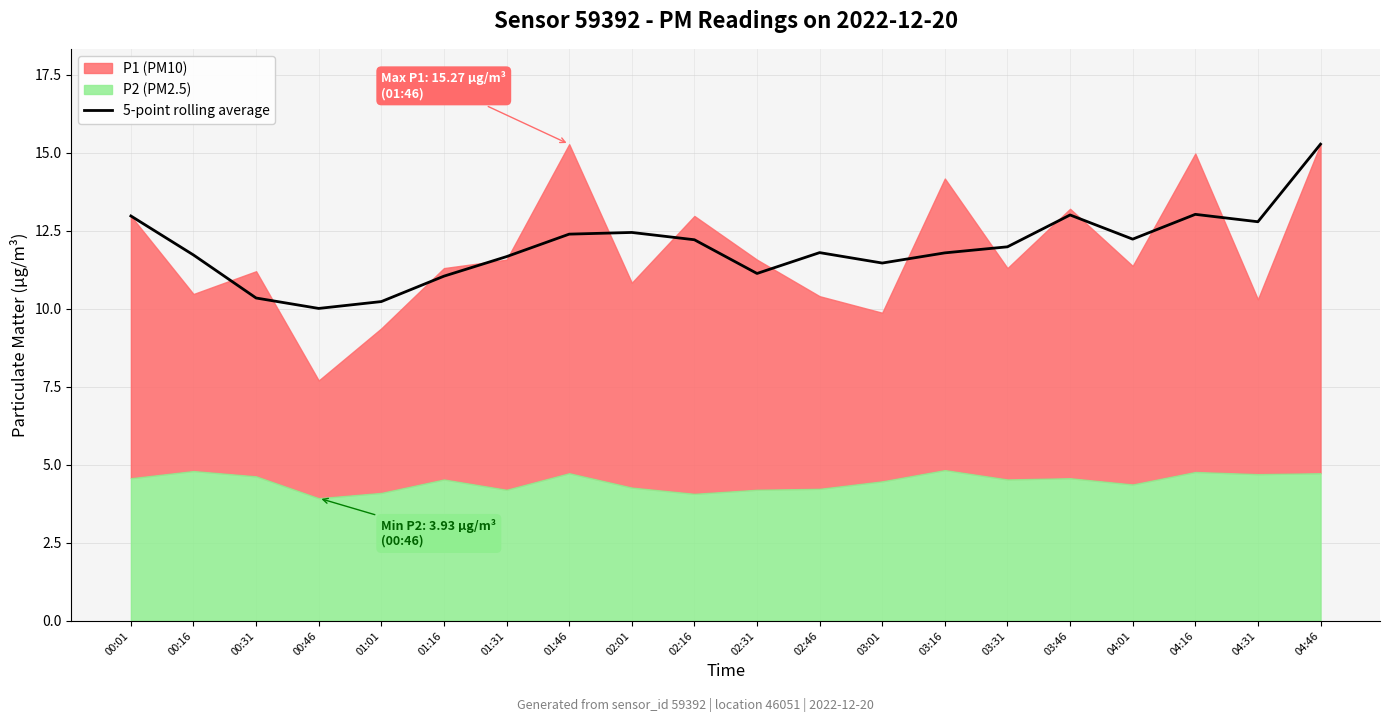

What is the minimum value for 5-point rolling average?

10.0